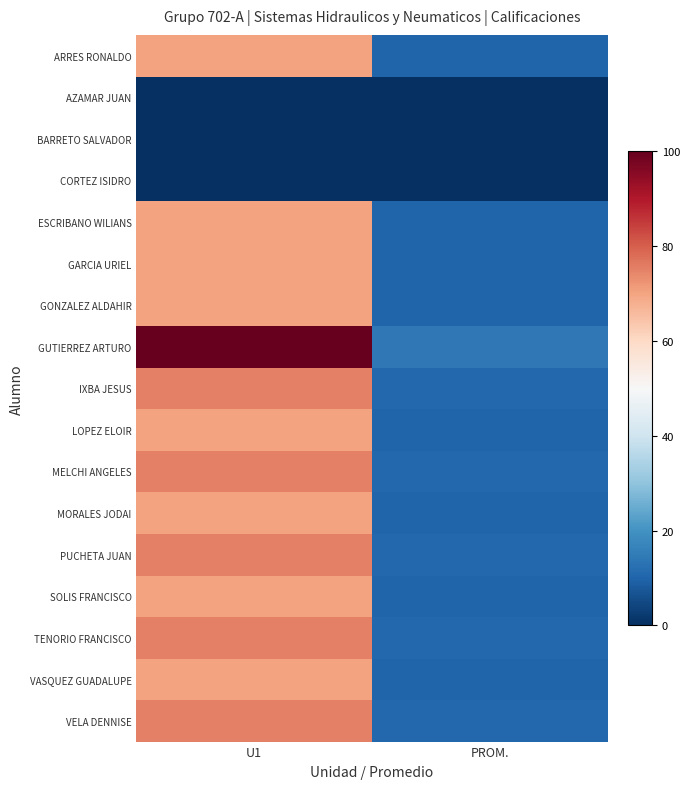

Reading left to right, transcribe all the data shown in this chart.

ARRES RONALDO: U1=70.0	PROM.=10.0
AZAMAR JUAN: U1=0.0	PROM.=0.0
BARRETO SALVADOR: U1=0.0	PROM.=0.0
CORTEZ ISIDRO: U1=0.0	PROM.=0.0
ESCRIBANO WILIANS: U1=70.0	PROM.=10.0
GARCIA URIEL: U1=70.0	PROM.=10.0
GONZALEZ ALDAHIR: U1=70.0	PROM.=10.0
GUTIERREZ ARTURO: U1=100.0	PROM.=14.3
IXBA JESUS: U1=75.0	PROM.=10.7
LOPEZ ELOIR: U1=70.0	PROM.=10.0
MELCHI ANGELES: U1=75.0	PROM.=10.7
MORALES JODAI: U1=70.0	PROM.=10.0
PUCHETA JUAN: U1=75.0	PROM.=10.7
SOLIS FRANCISCO: U1=70.0	PROM.=10.0
TENORIO FRANCISCO: U1=75.0	PROM.=10.7
VASQUEZ GUADALUPE: U1=70.0	PROM.=10.0
VELA DENNISE: U1=75.0	PROM.=10.7